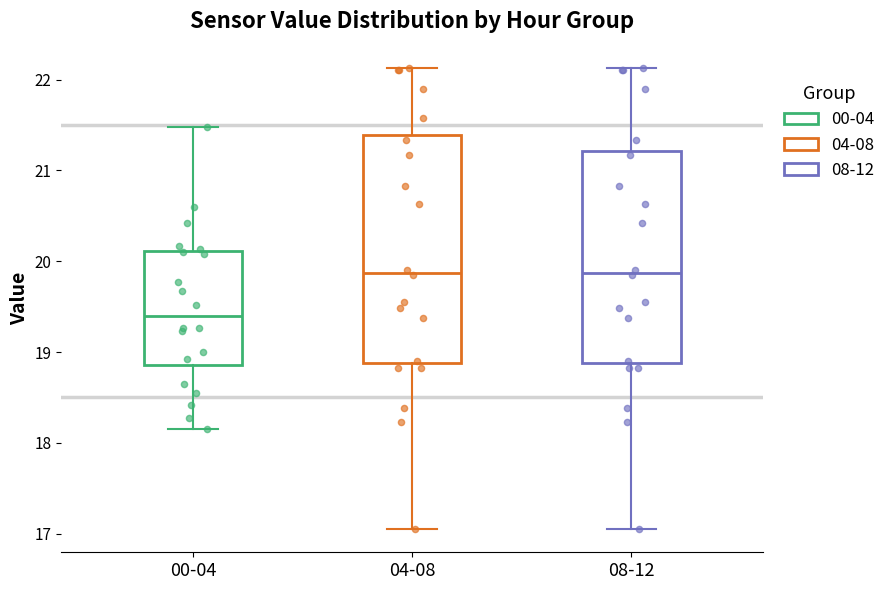

Reading left to right, read every box against the y-axis: the position of its median line, the range the box covers, and the ends of its whiskers. The values are not printed on the chart, so give them approximately, as read against the axis.

00-04: median 19.4, box 18.9 to 20.1, whiskers 18.2 to 21.5
04-08: median 19.9, box 18.9 to 21.4, whiskers 17.1 to 22.1
08-12: median 19.9, box 18.9 to 21.2, whiskers 17.1 to 22.1